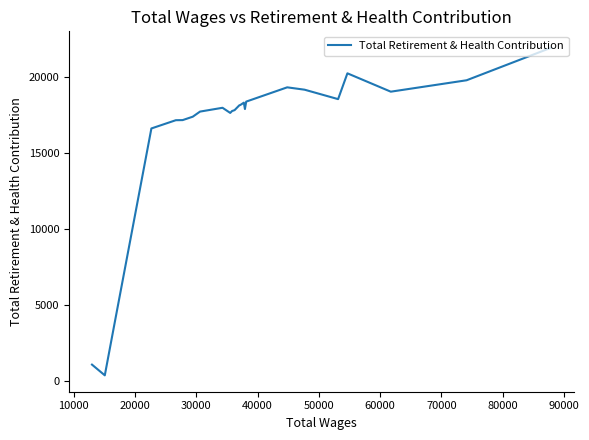

What is the difference between the maximum and minimum values?

21507